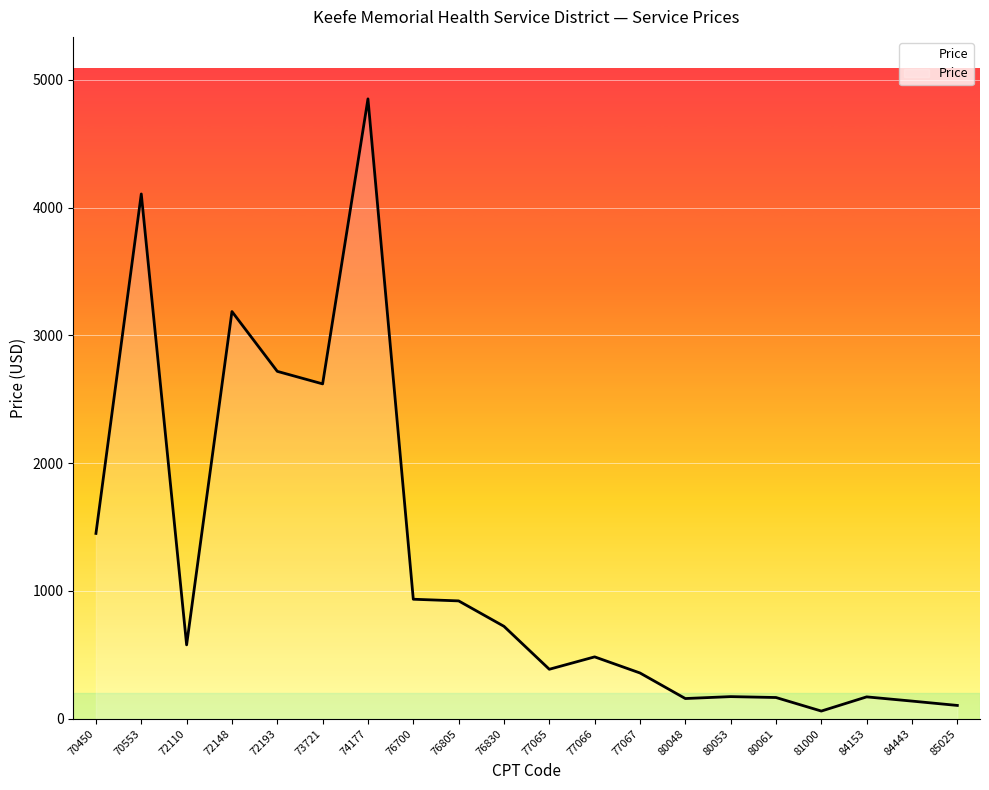

The chart shows a value of 387 at 77065. True or false?

True